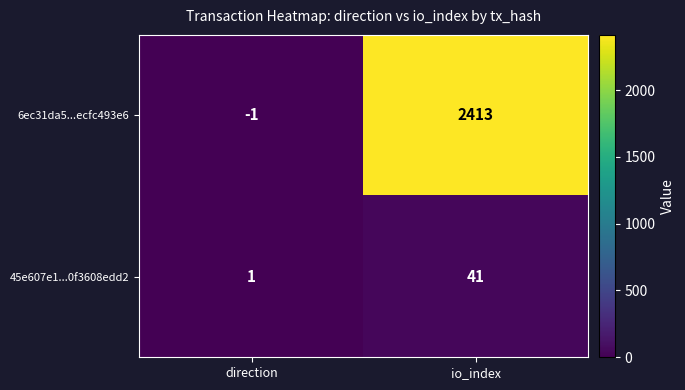

Rank the series by their average value, from lowest to highest.

45e607e1...0f3608edd2, 6ec31da5...ecfc493e6